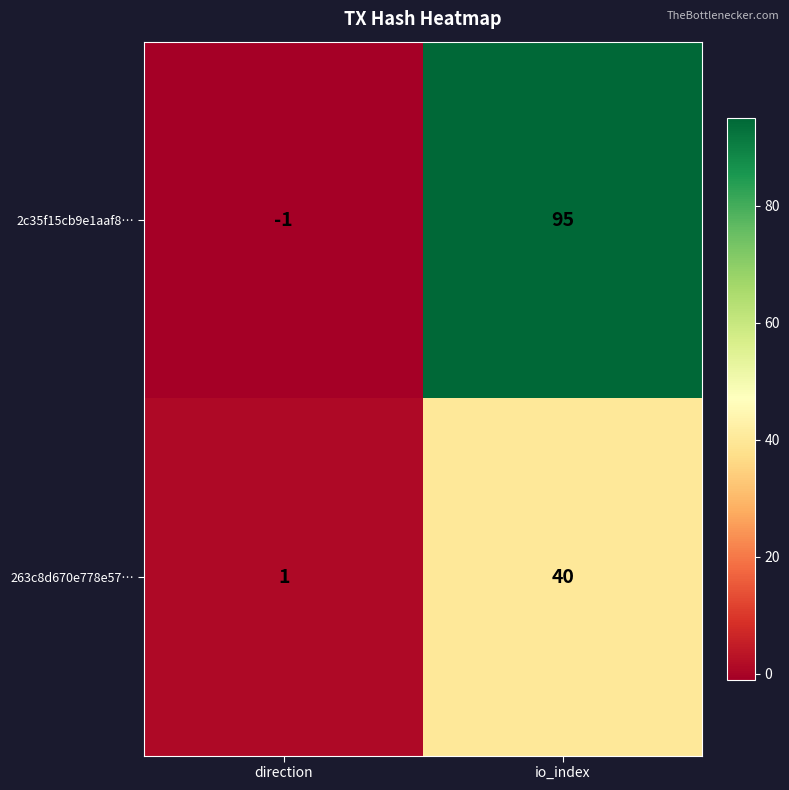

Reading right to left, list all the values displayed in this chart.

2c35f15cb9e1aaf8…: io_index=95	direction=-1
263c8d670e778e57…: io_index=40	direction=1